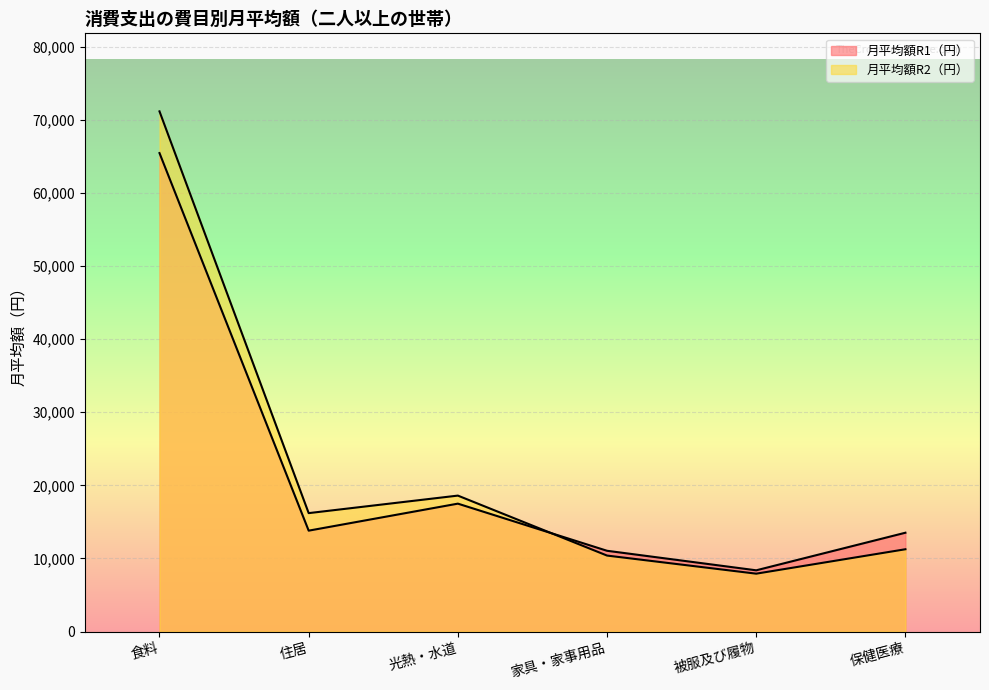

What is the highest value of the 月平均額R1（円） series?

65441